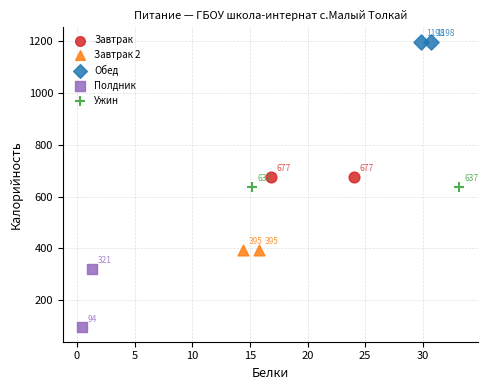

Which series contains the highest Y value?

Обед